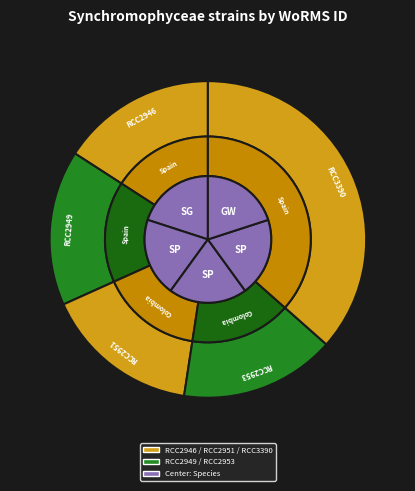

To the nearest percent, what is the combined percentage of RCC2946 and RCC2949?

32%